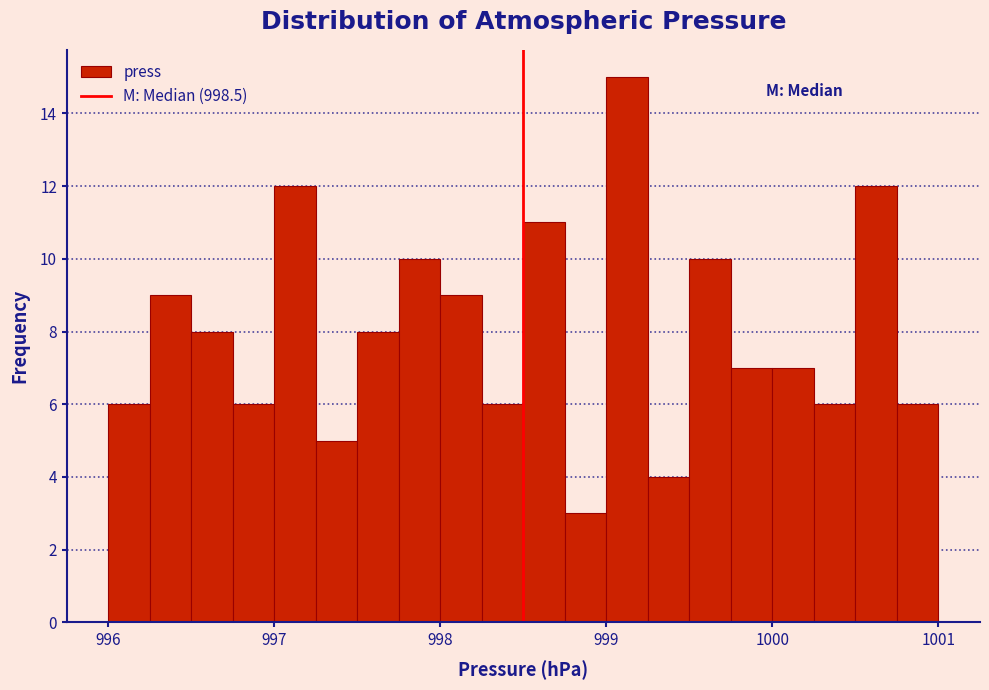

Around what value on the x-axis is the tallest bar? Give the approximate position of its centre, as read against the axis.

999.1